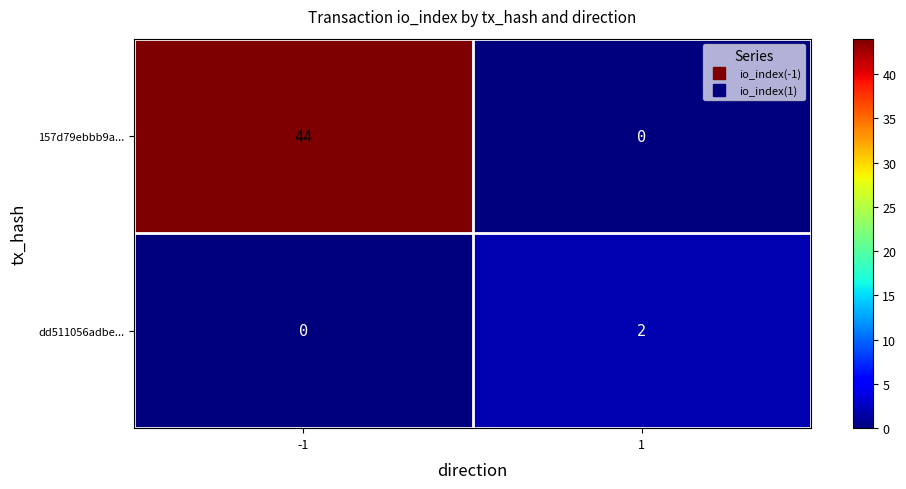

The dd511056adbe... series shows 2 at 1. True or false?

True